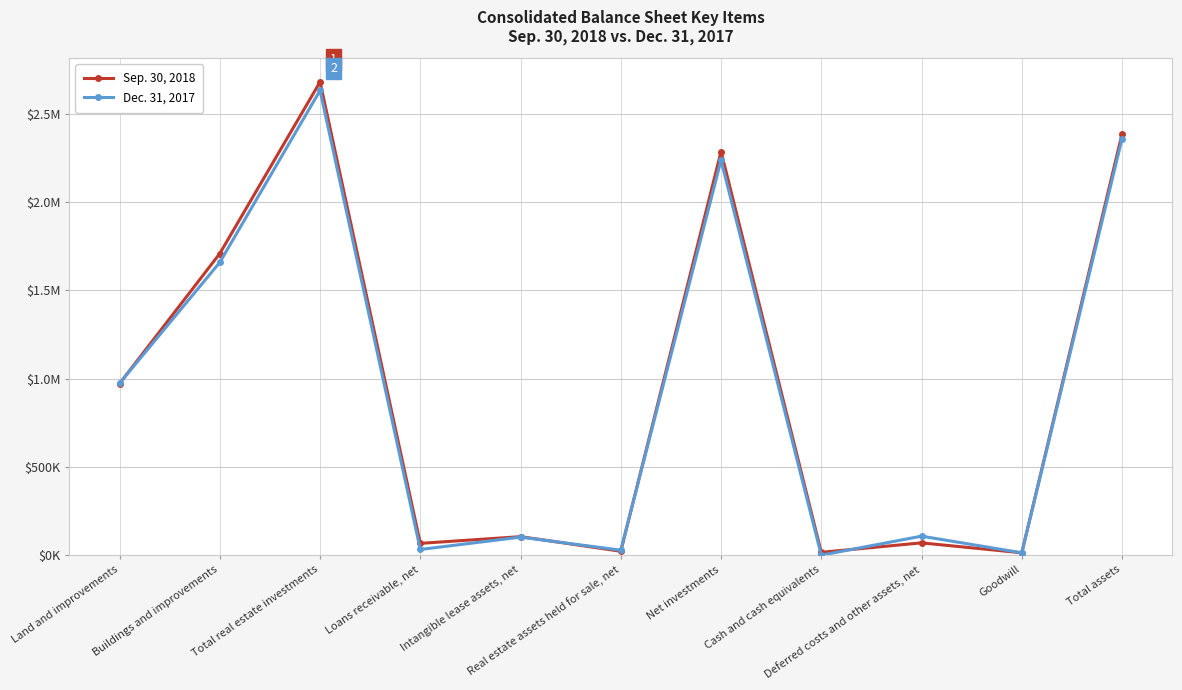

What are all the series names shown in the legend?

Sep. 30, 2018, Dec. 31, 2017